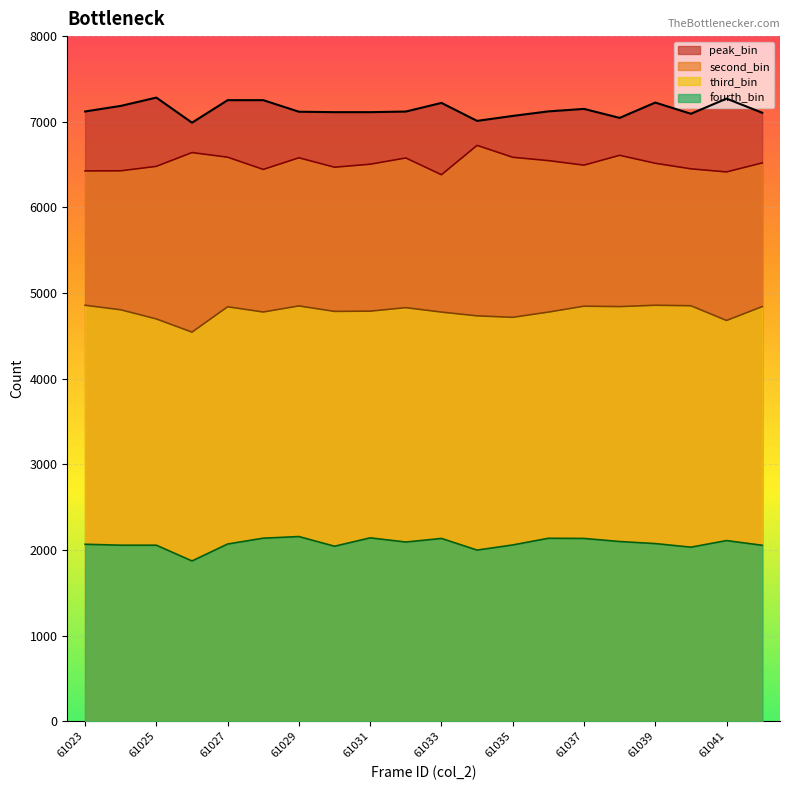

What is the value of the second_bin point at the 5th from the left?

6586